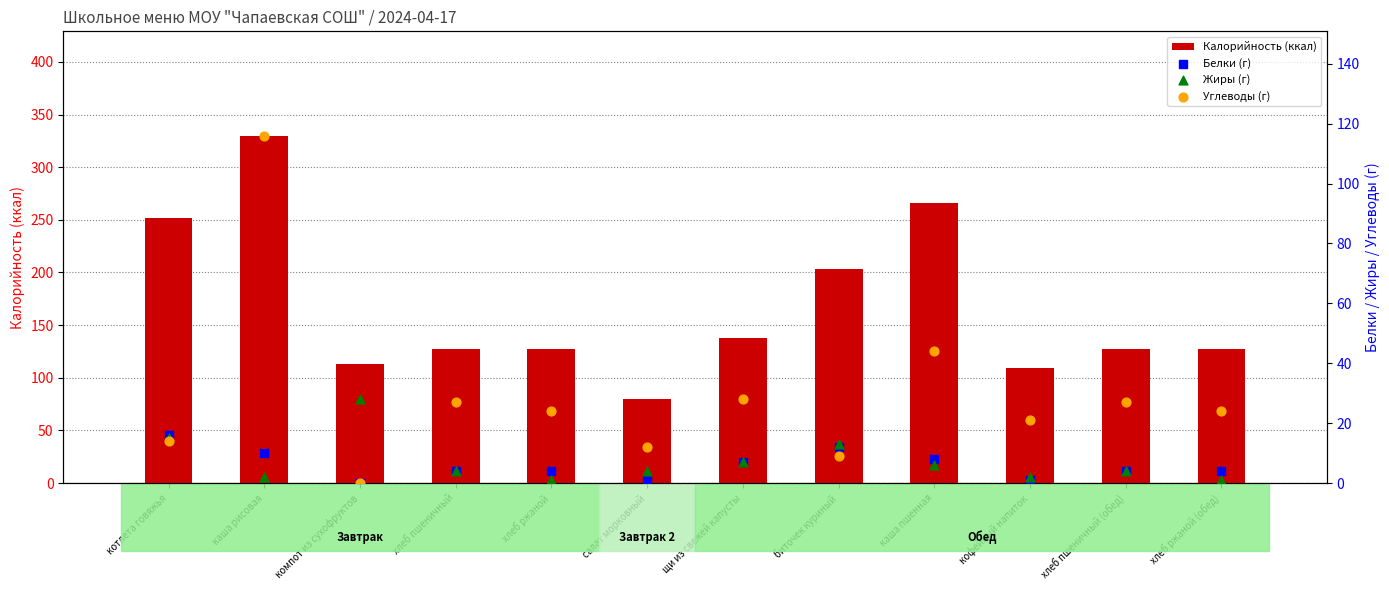

Which series reaches the maximum Y coordinate?

Калорийность (ккал)